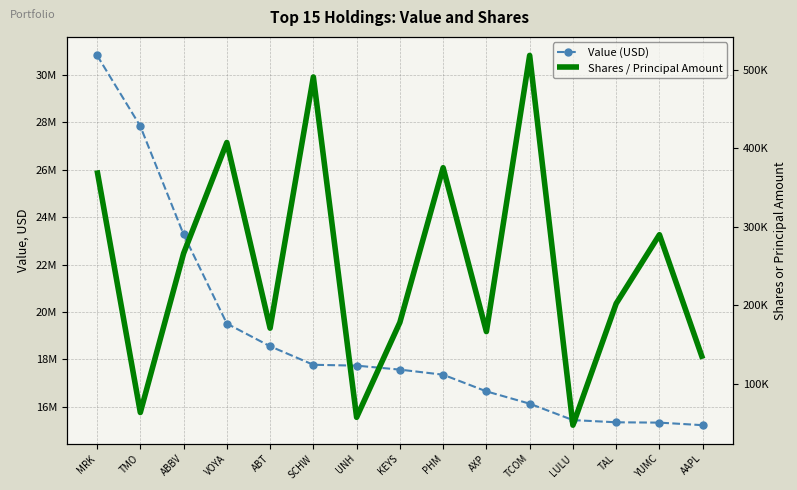

Rank the series by their maximum value, from highest to lowest.

Value (USD), Shares / Principal Amount